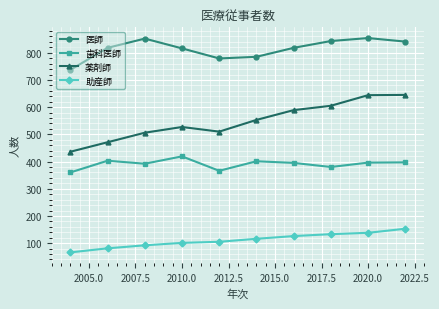

In 薬剤師, how many points are higher than both neighbors (excluding endpoints)?

1